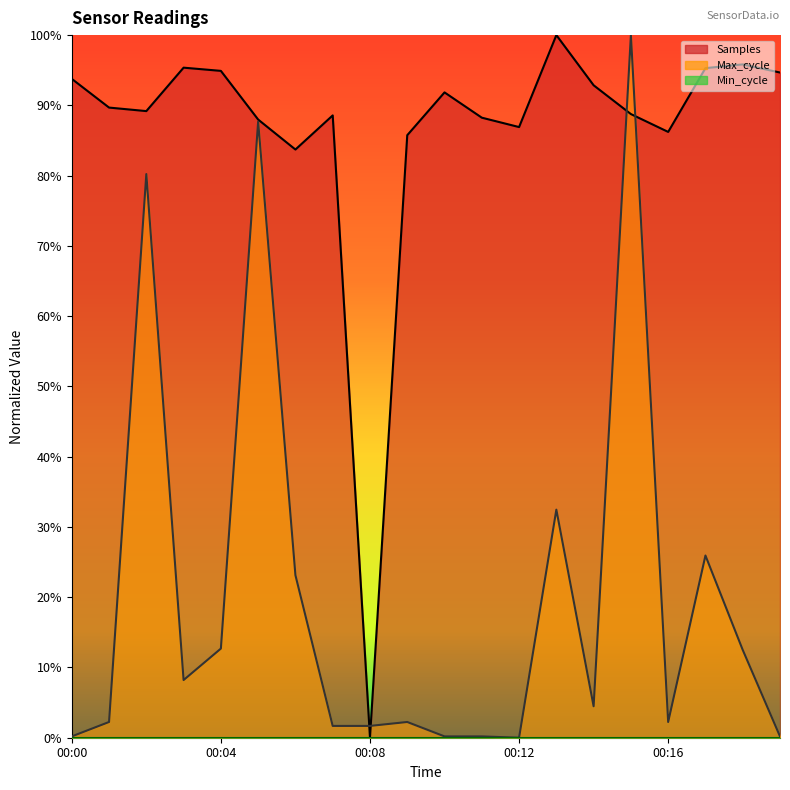

Which series has the largest range (max minus min)?

Samples